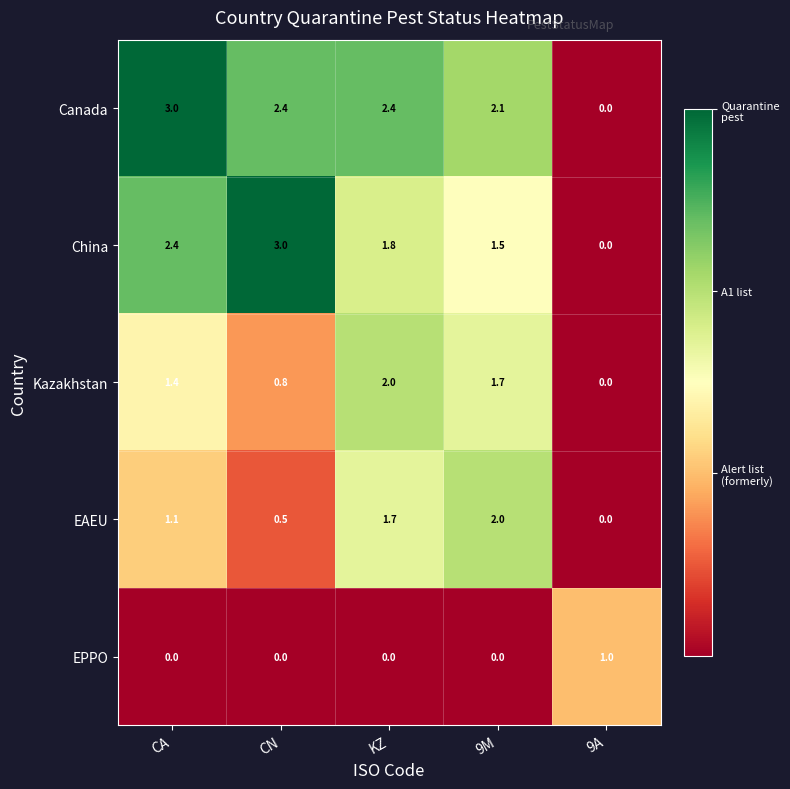

How many EPPO values are between 0 and 1?

5